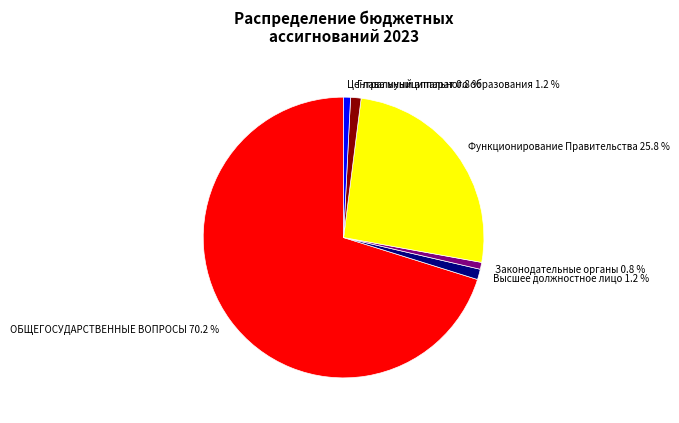

True or false: ОБЩЕГОСУДАРСТВЕННЫЕ ВОПРОСЫ accounts for 70% of the total.

True